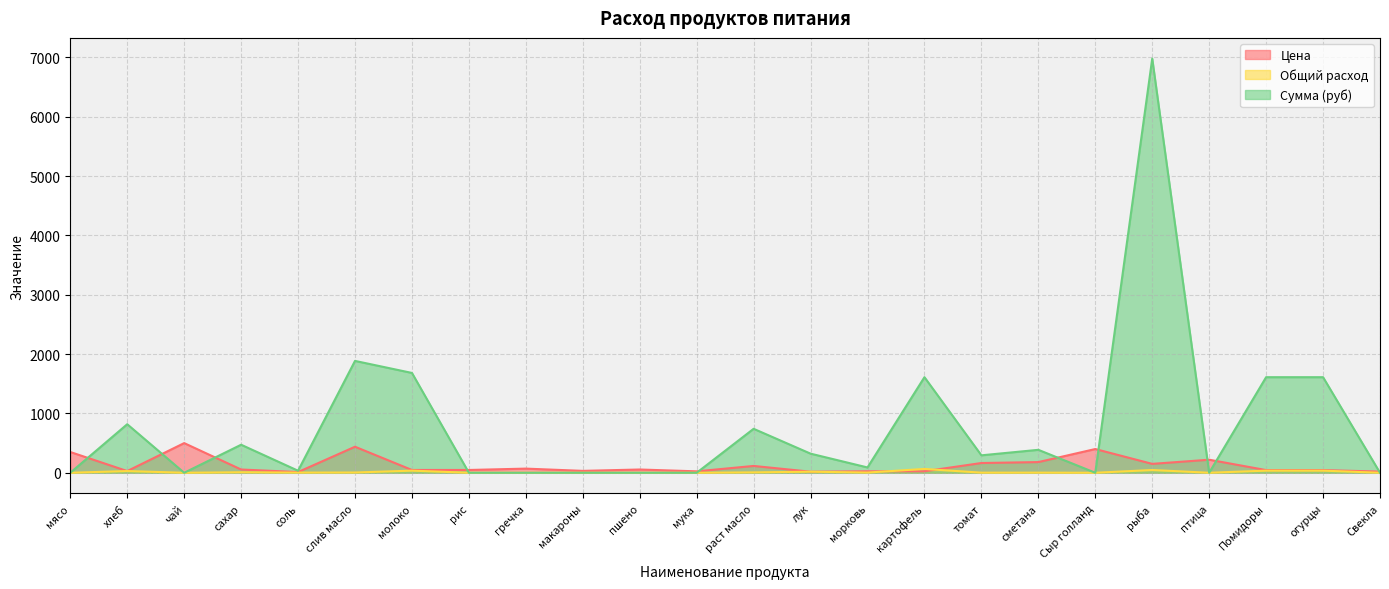

What is the sum of the Общий расход values at хлеб and мясо?

28.6